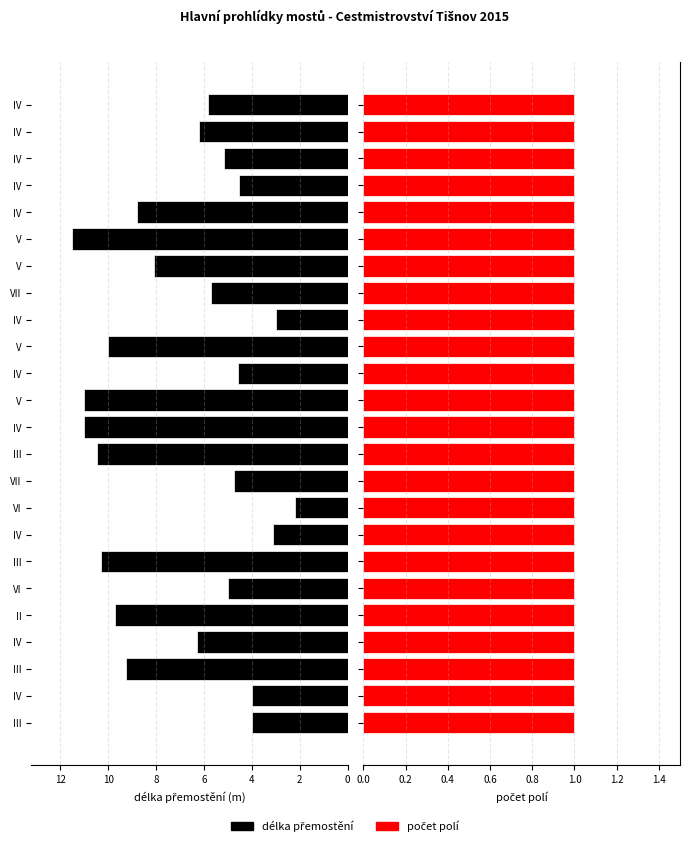

What is the label of the 22nd bar from the right?

4